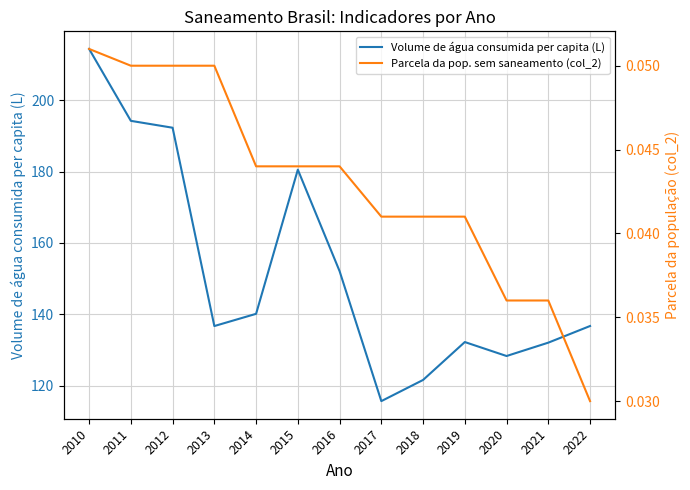

Is the value of Parcela da pop. sem saneamento (col_2) at 2020 greater than the value of Volume de água consumida per capita (L) at 2013?

No